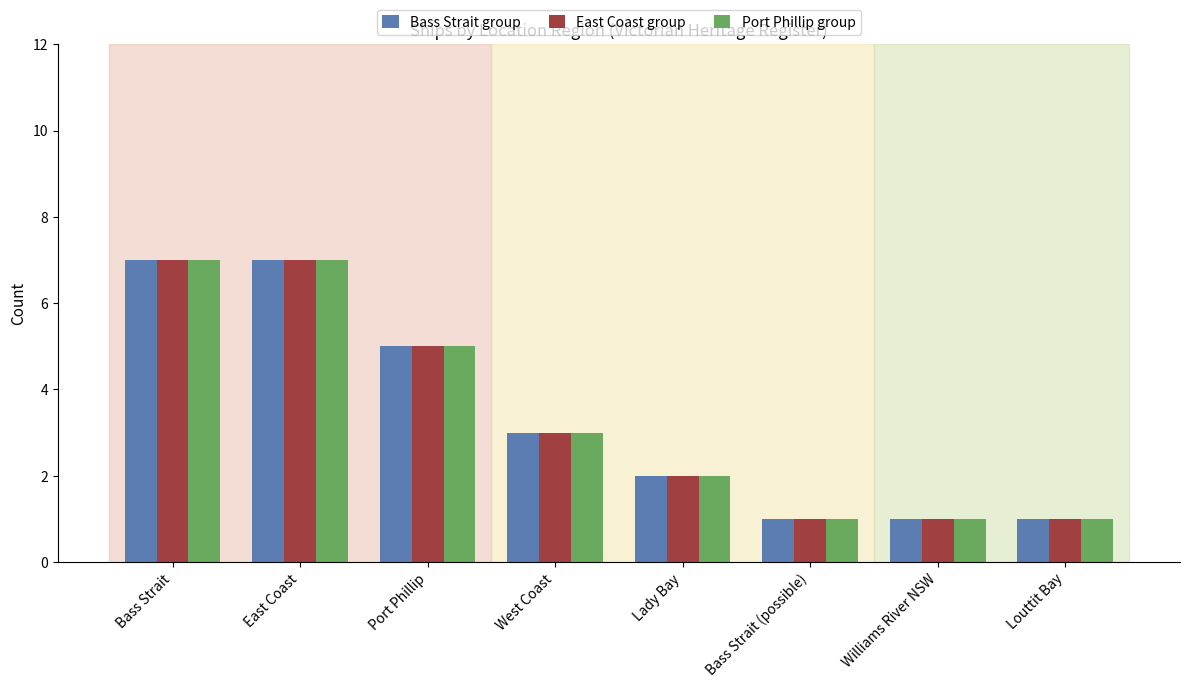

What is the sum of the Port Phillip group values at East Coast and Bass Strait?

14